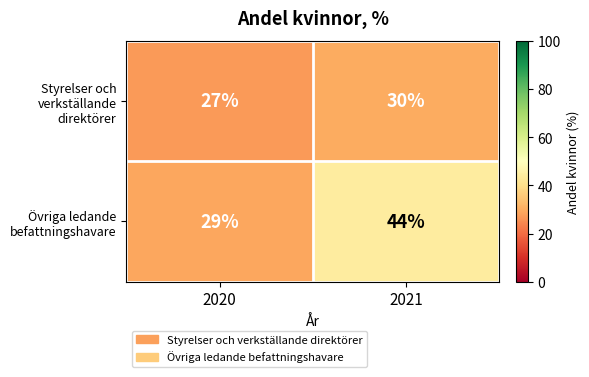

Reading left to right, list all the values displayed in this chart.

Styrelser och verkställande direktörer: 2020=27	2021=30
Övriga ledande befattningshavare: 2020=29	2021=44